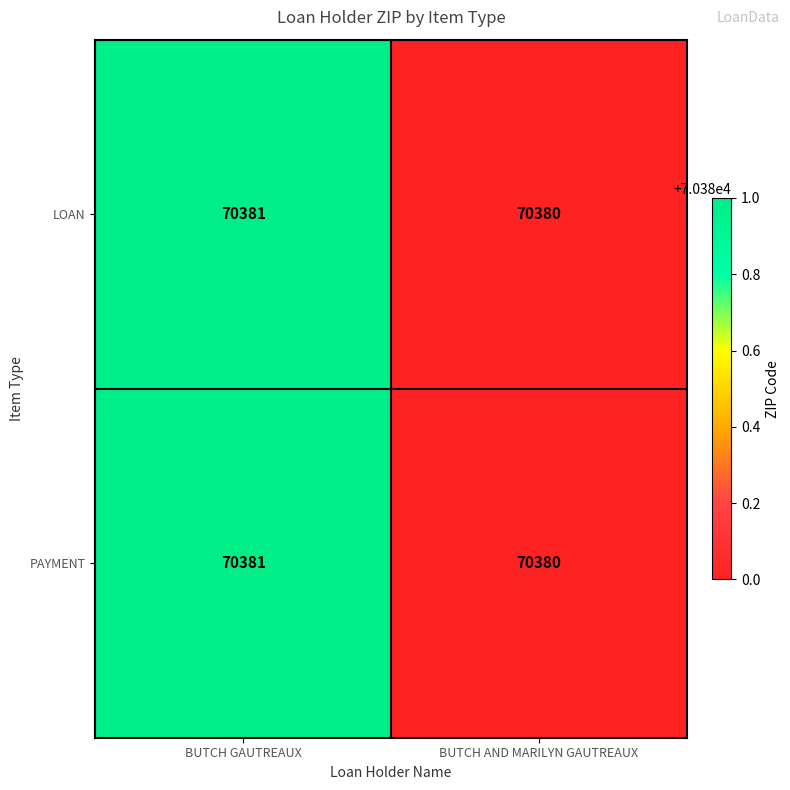

Is it true that PAYMENT equals 70381 at BUTCH GAUTREAUX?

True